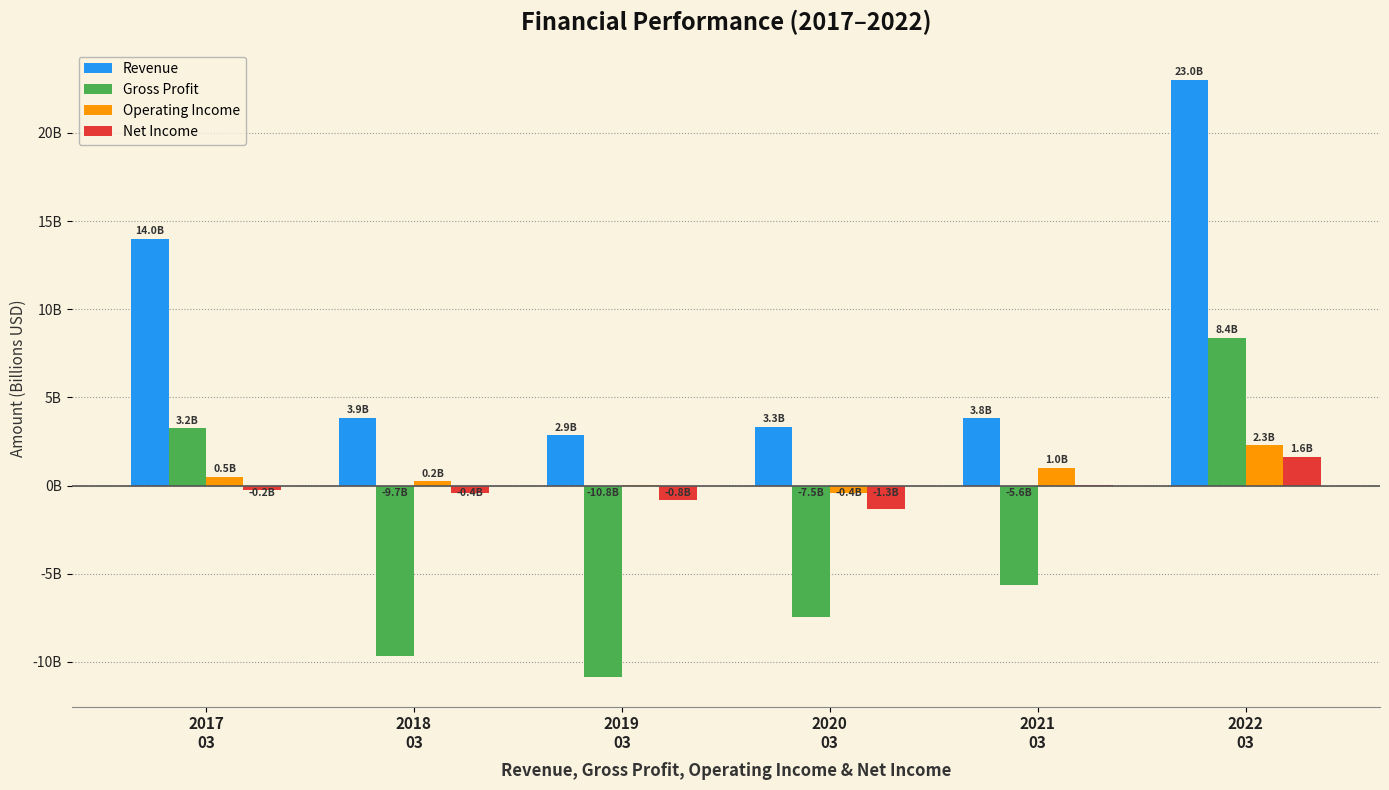

What are all the series names shown in the legend?

Revenue, Gross Profit, Operating Income, Net Income